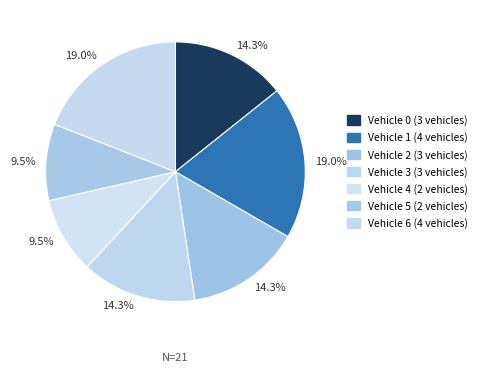

Is there a majority slice in this chart?

No